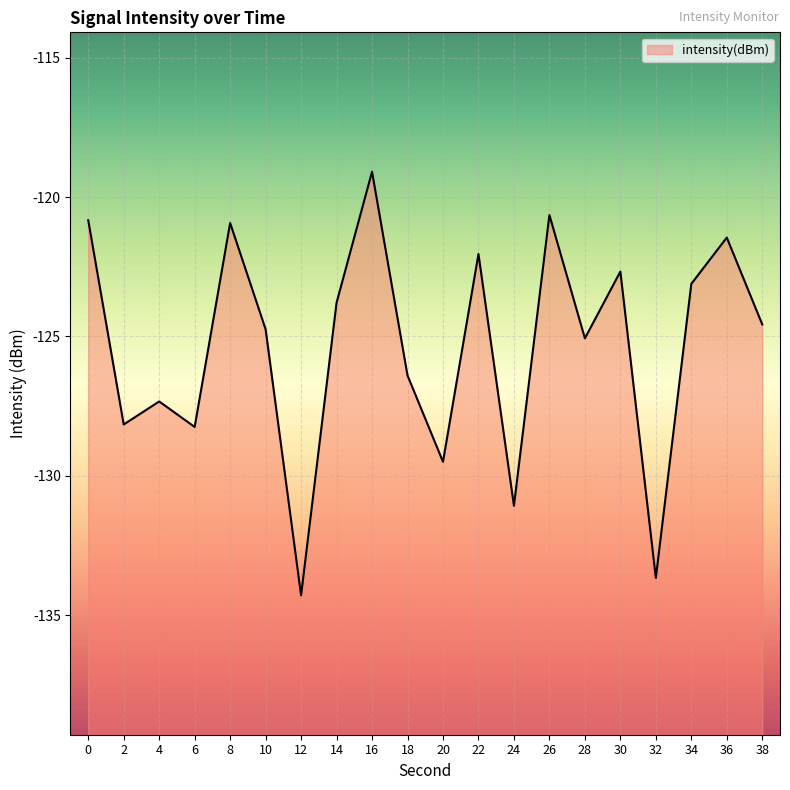

What is the average value?

-125.4